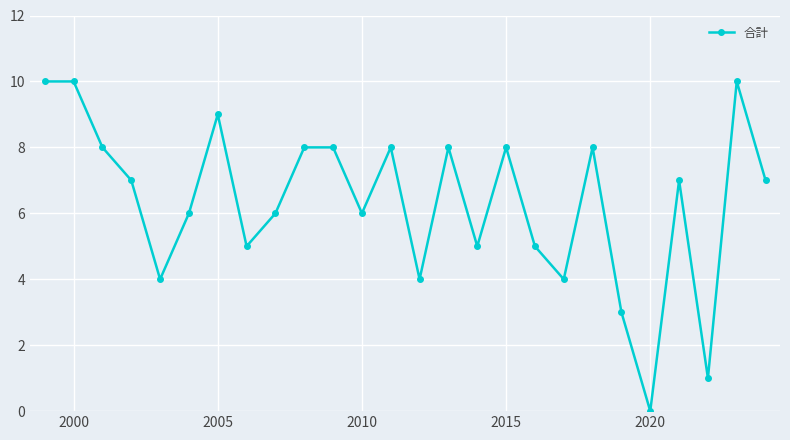

Reading right to left, what are all the values shown in this chart?

7	10	1	7	0	3	8	4	5	8	5	8	4	8	6	8	8	6	5	9	6	4	7	8	10	10